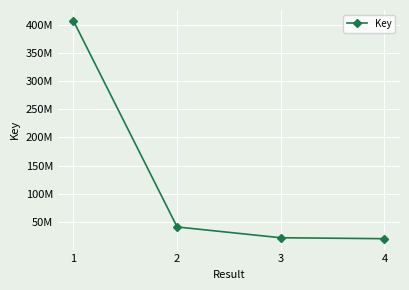

Which label corresponds to the smallest value in the chart?

4